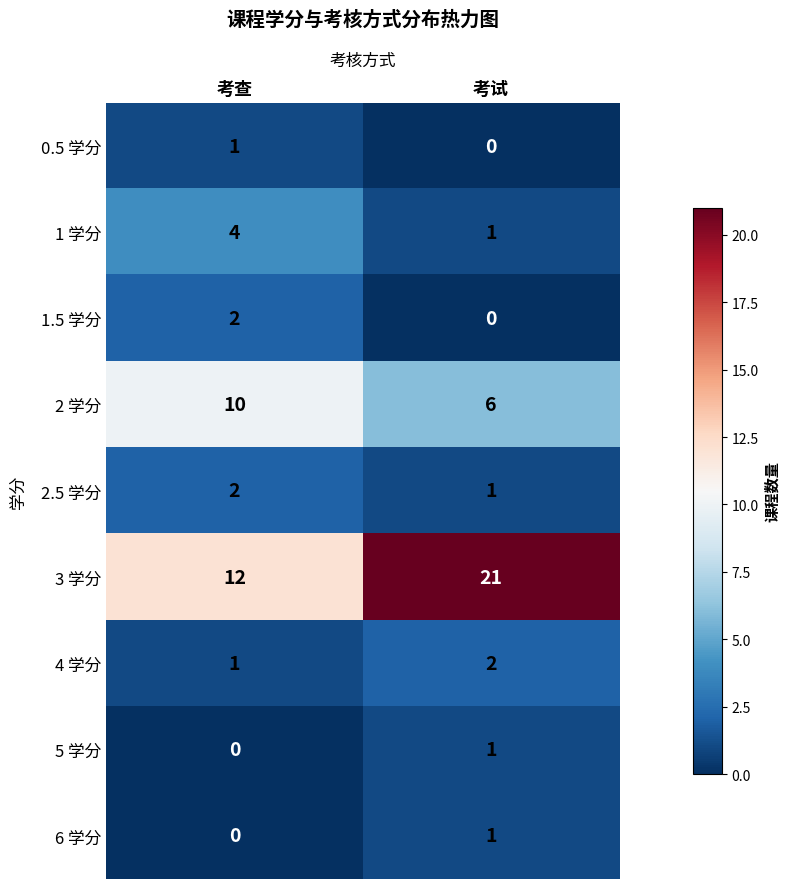

Where is 5 学分 nearest to the value 0?

考查